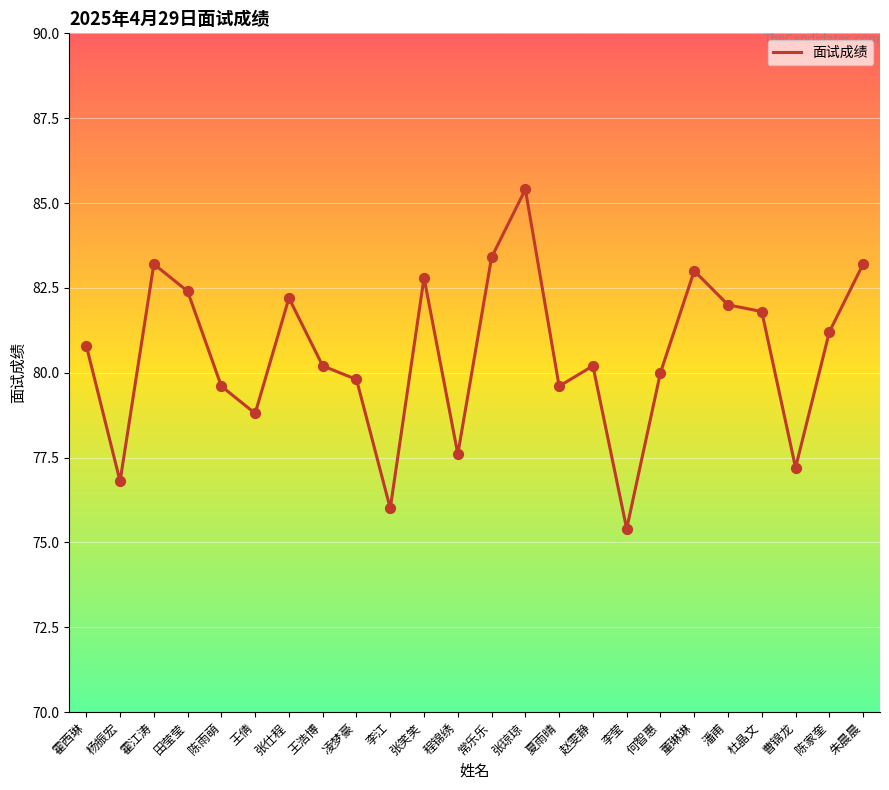

Approximately how many times larger is the value at 曹锦龙 compared to 陈雨萌?

1.0